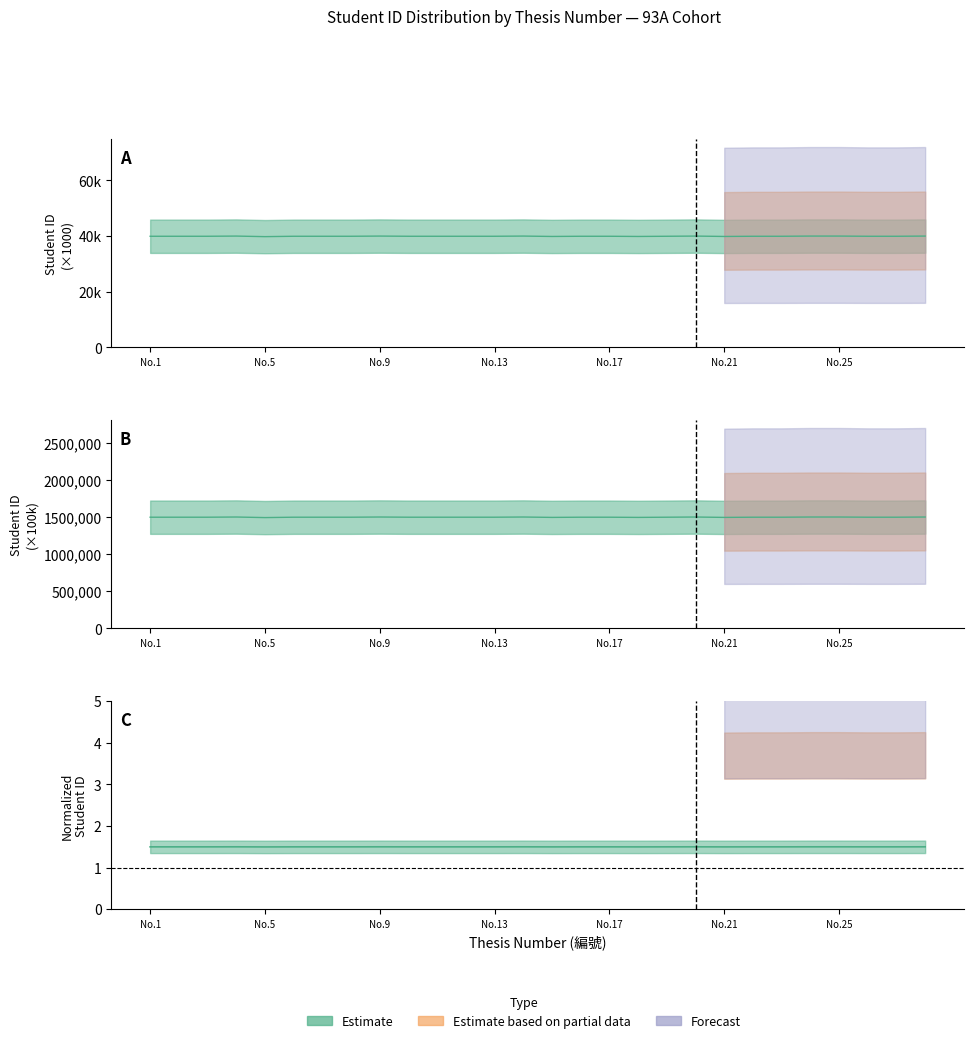

How many lines are shown in the chart?

3